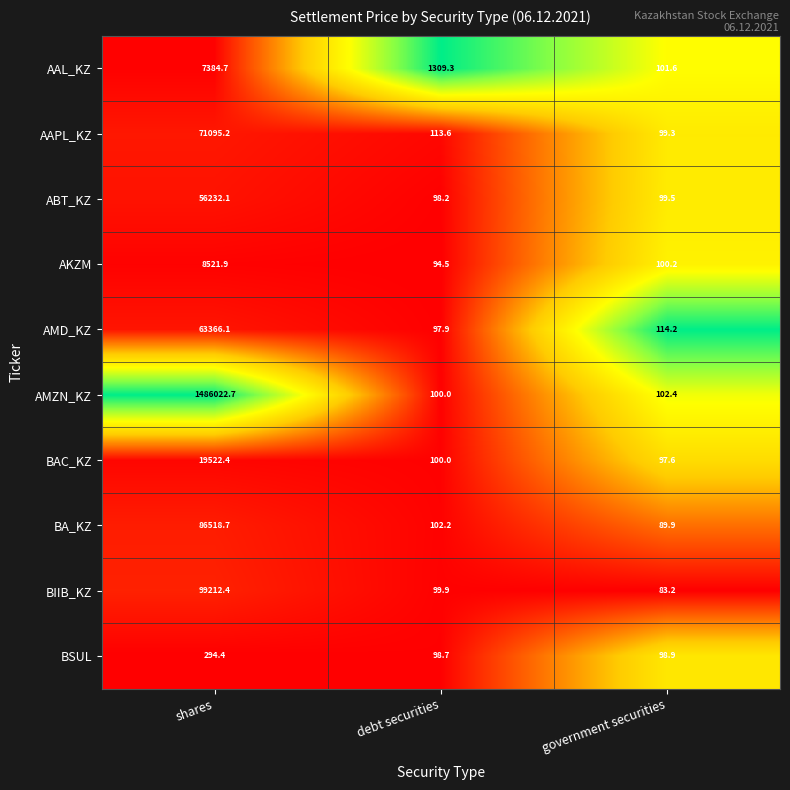

Which series has the largest range (max minus min)?

AMZN_KZ